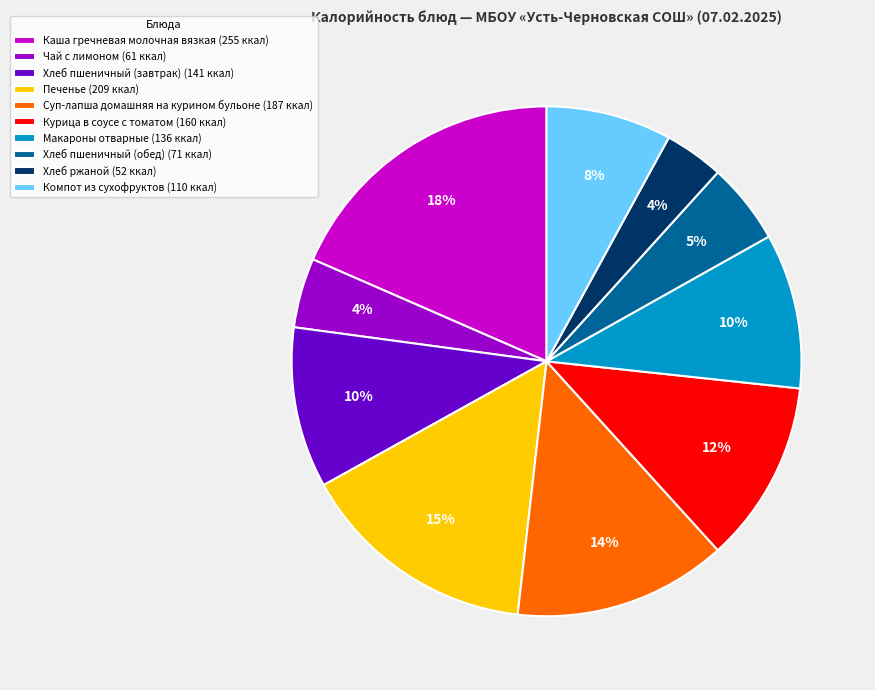

Count the number of slices in the pie.

10